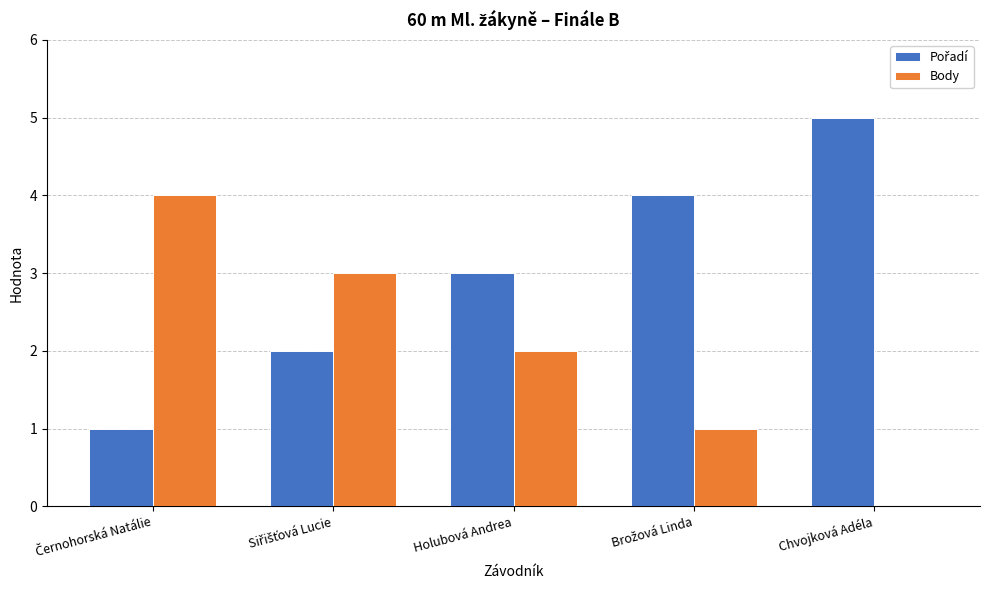

How many groups of bars are there?

5